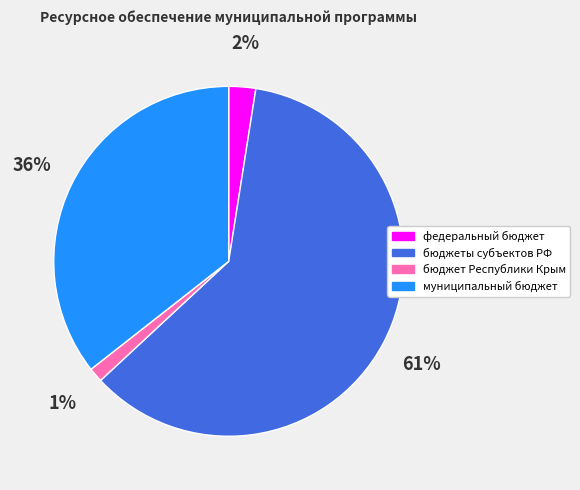

True or false: бюджеты субъектов РФ accounts for 73% of the total.

False